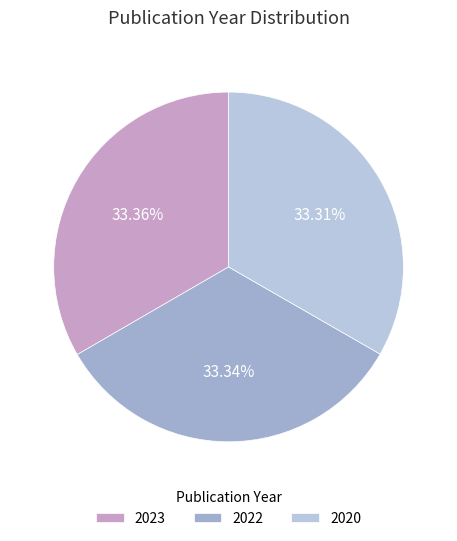

How many segments does this pie chart have?

3